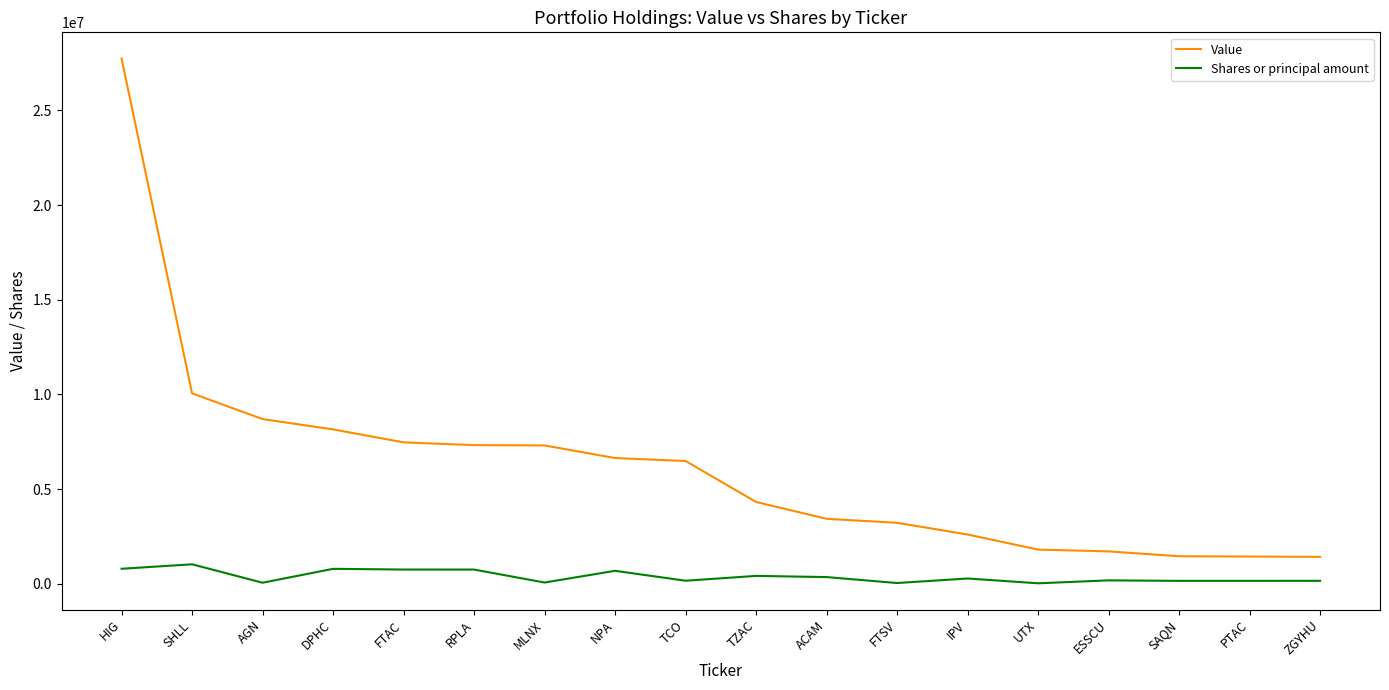

At which category is the sum across all series the highest?

HIG